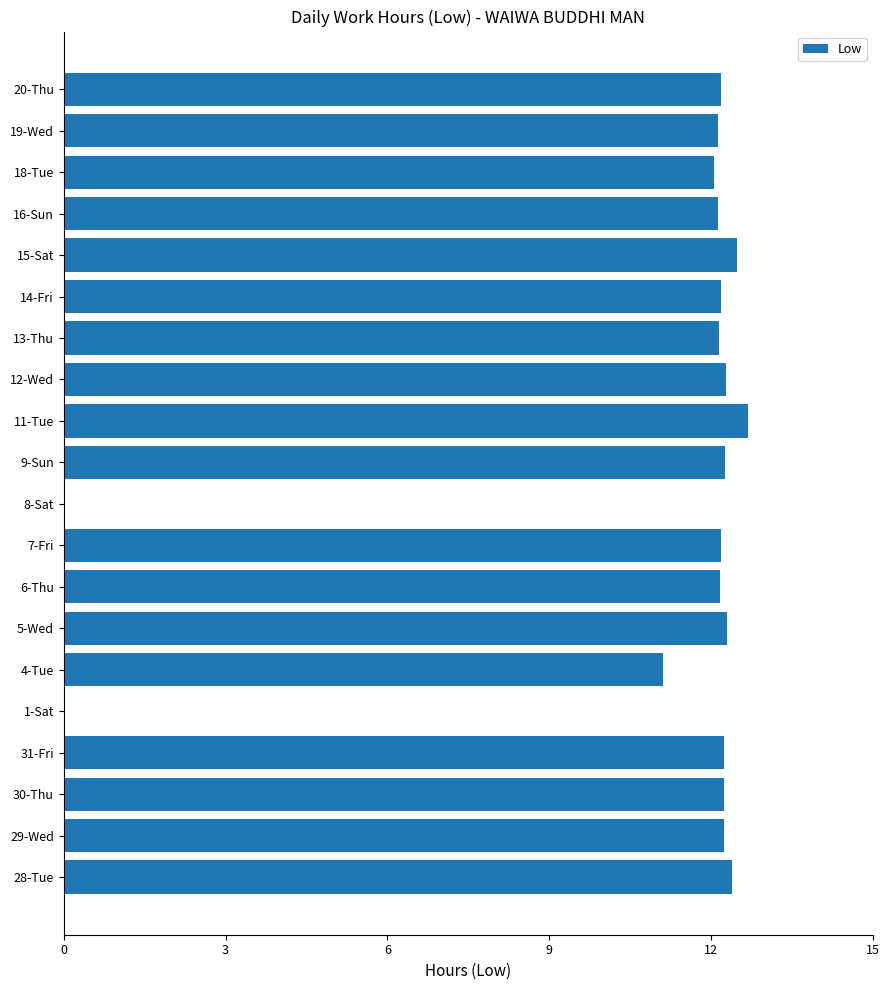

What is the sum of the values at 15-Sat and 20-Thu?

24.7